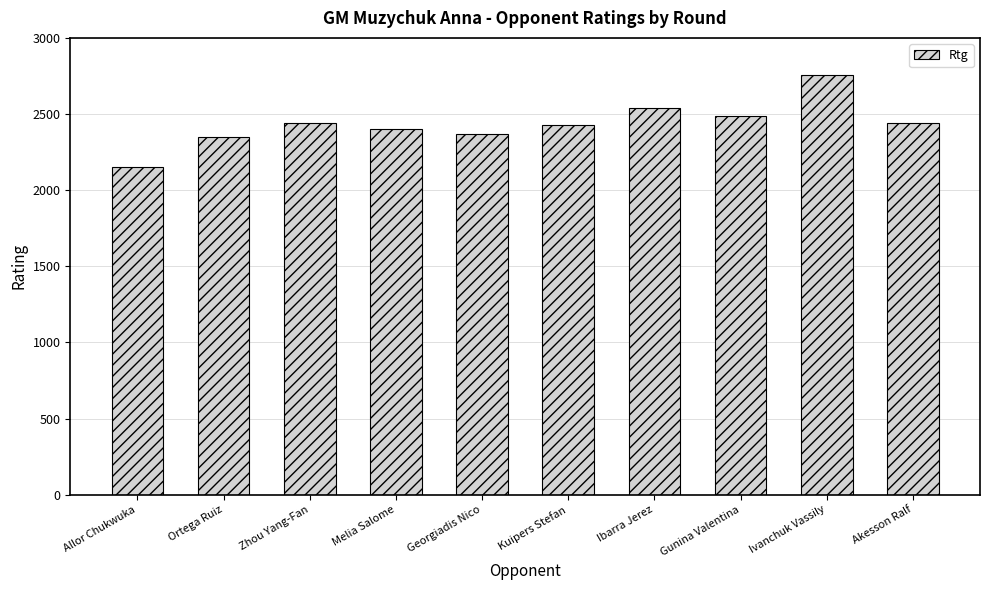

What is the value of the 3rd bar from the left?

2439